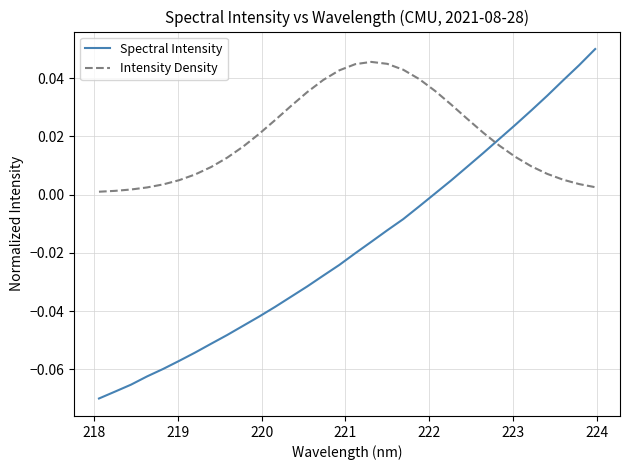

How many times do Intensity Density and Spectral Intensity cross each other?

1